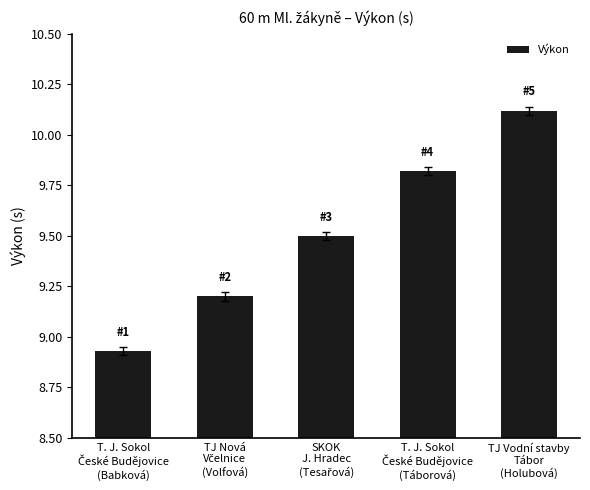

What is the average value?

9.5